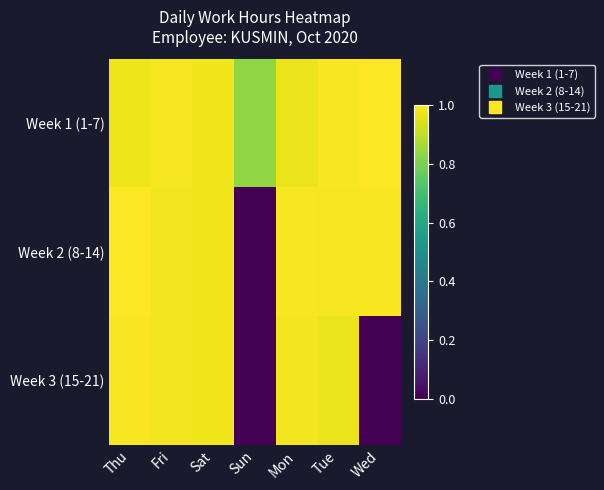

Rank the series at Sun from lowest to highest value.

Week 2 (8-14), Week 3 (15-21), Week 1 (1-7)